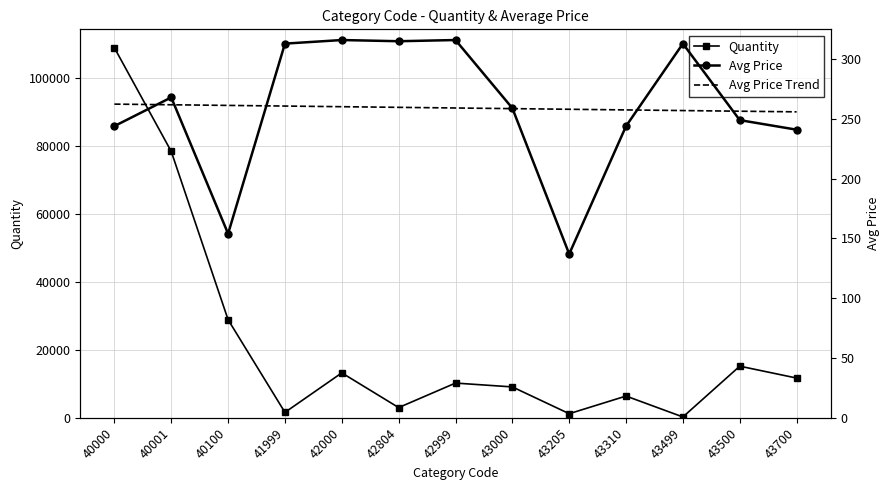

At which label is Avg Price closest to 226?

43700